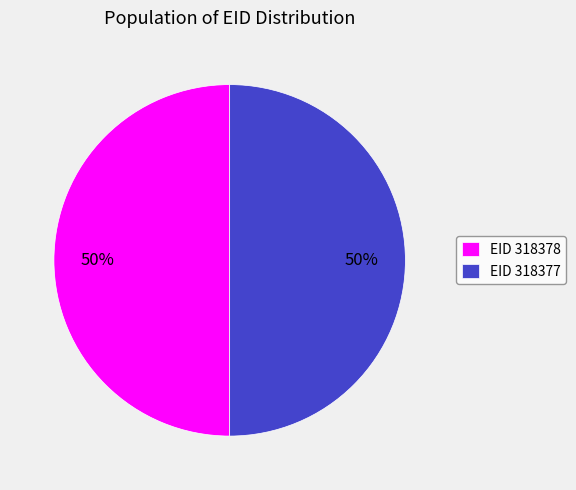

The EID 318378 slice represents 58% of the pie. True or false?

False